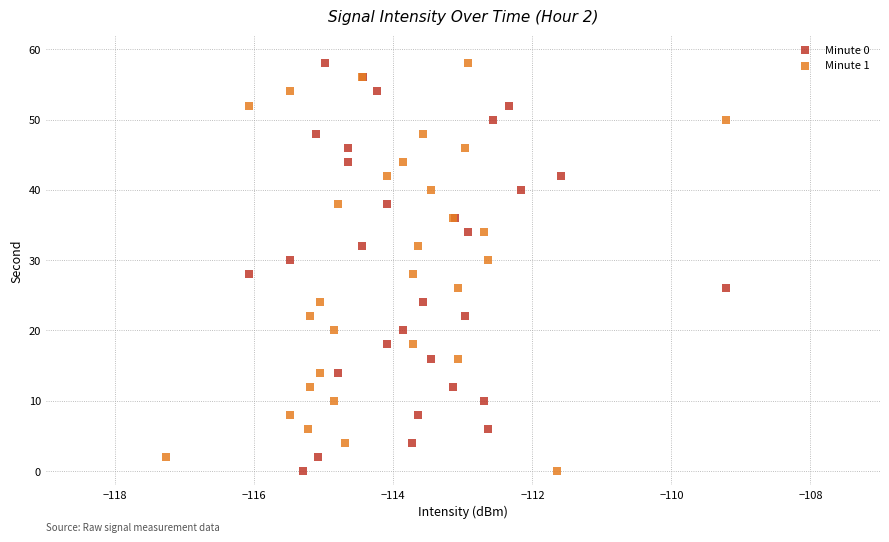

What are all the series names shown in the legend?

Minute 0, Minute 1